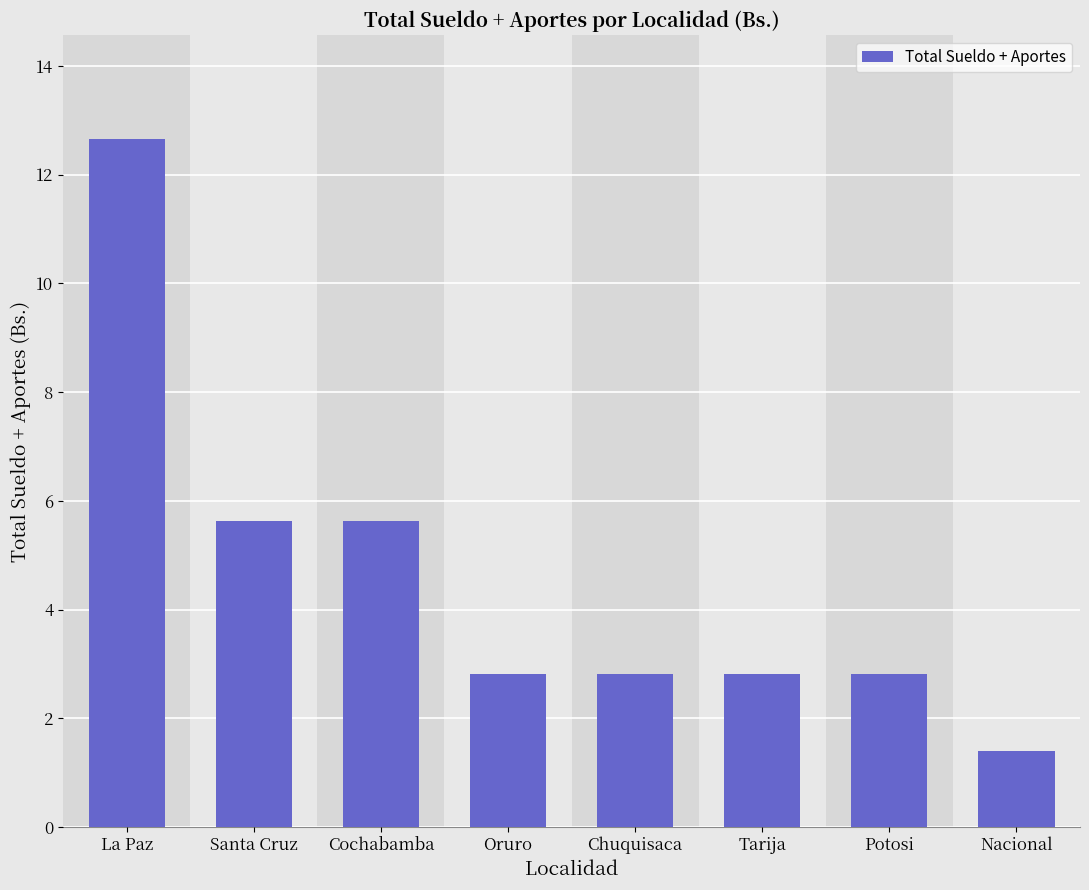

Reading left to right, what are all the values shown in this chart?

12.7	5.6	5.6	2.8	2.8	2.8	2.8	1.4